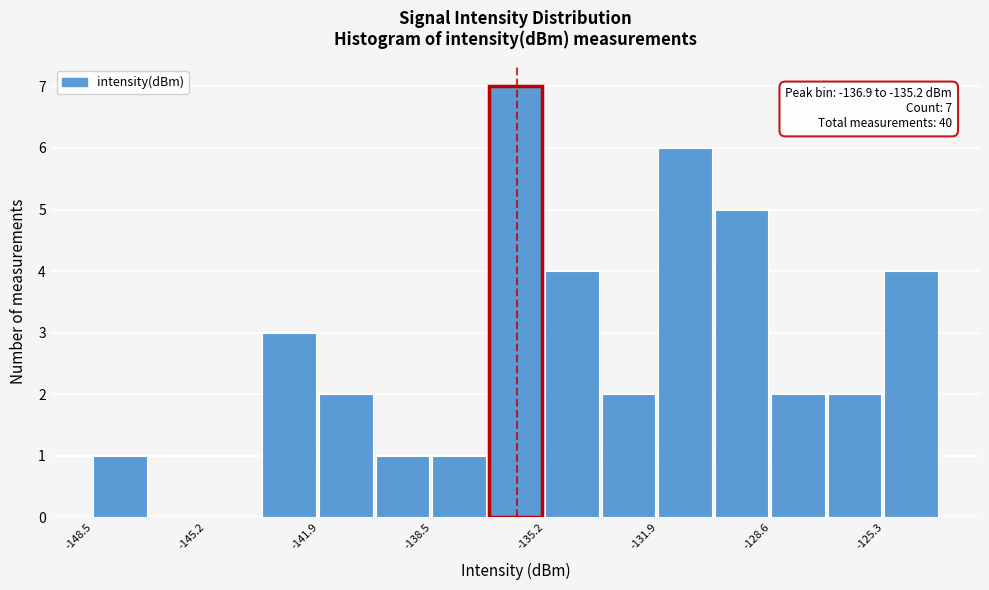

Read against the x-axis, roughly where is the centre of the tallest bar?

-136.0